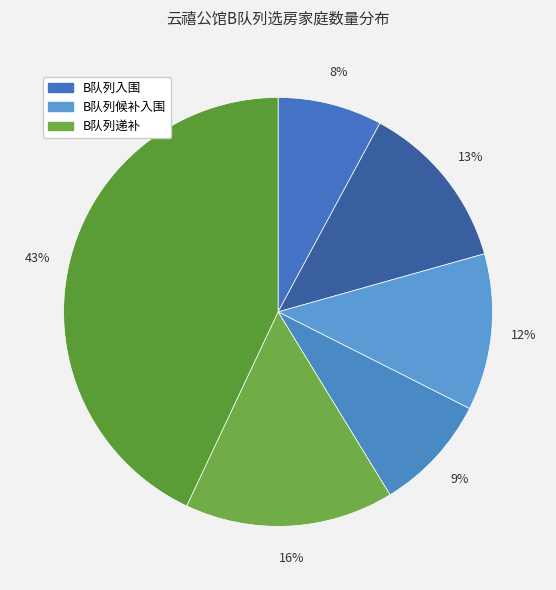

How many segments does this pie chart have?

6